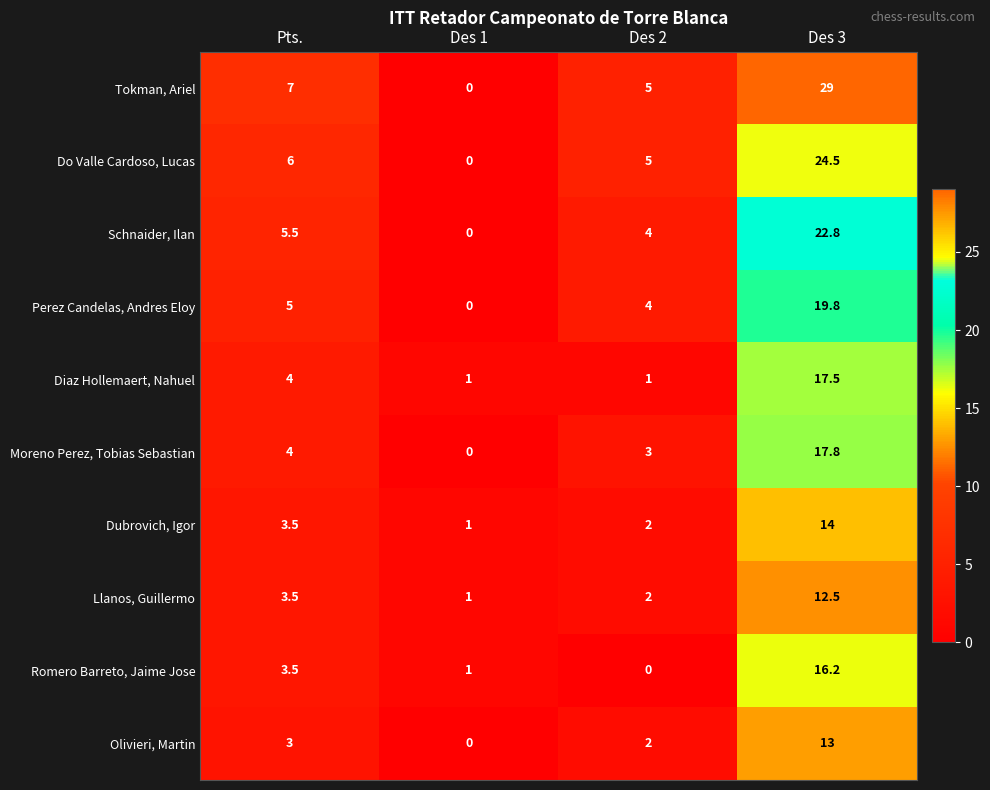

What is the spread (max minus min) of values at Des 1?

1.0